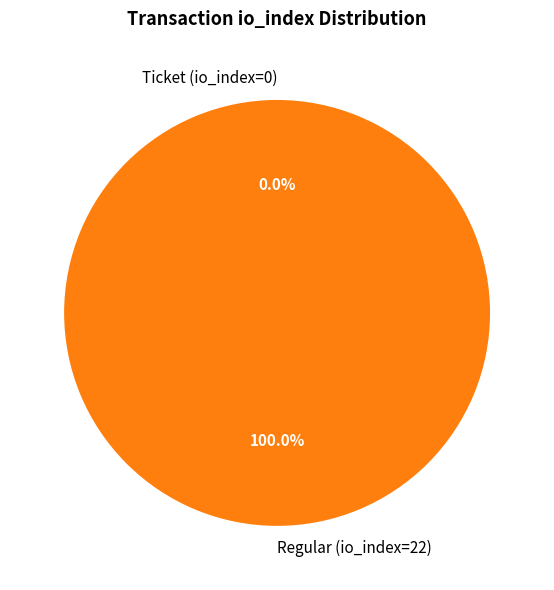

Which category has the biggest portion of the pie?

Regular (io_index=22)